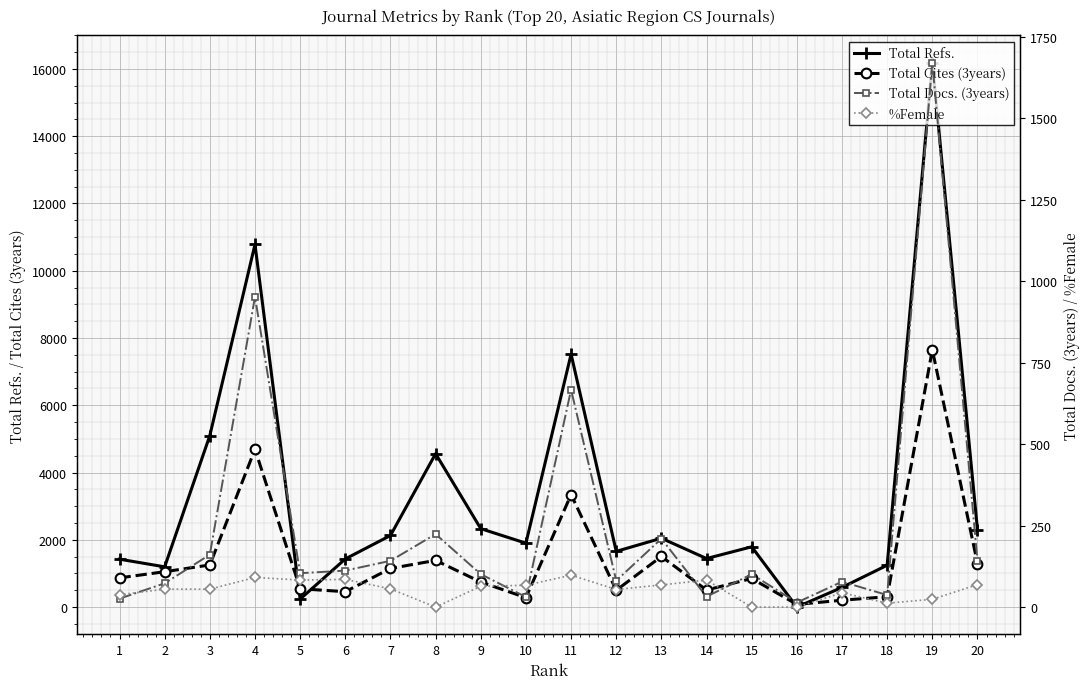

At 3, list the series in order from smallest to largest.

%Female, Total Docs. (3years), Total Cites (3years), Total Refs.